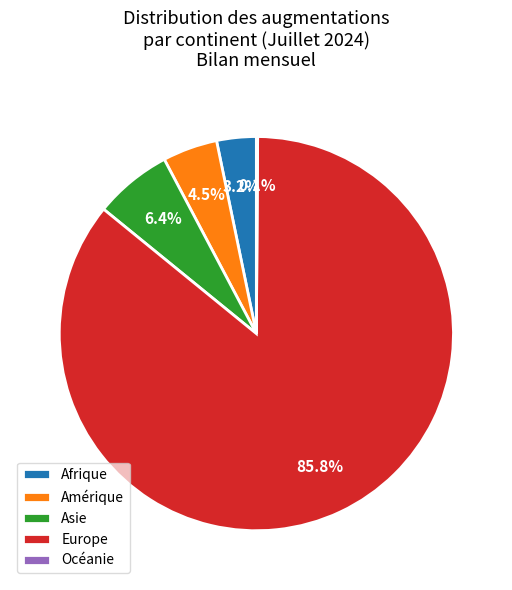

The Asie slice represents 6% of the pie. True or false?

True